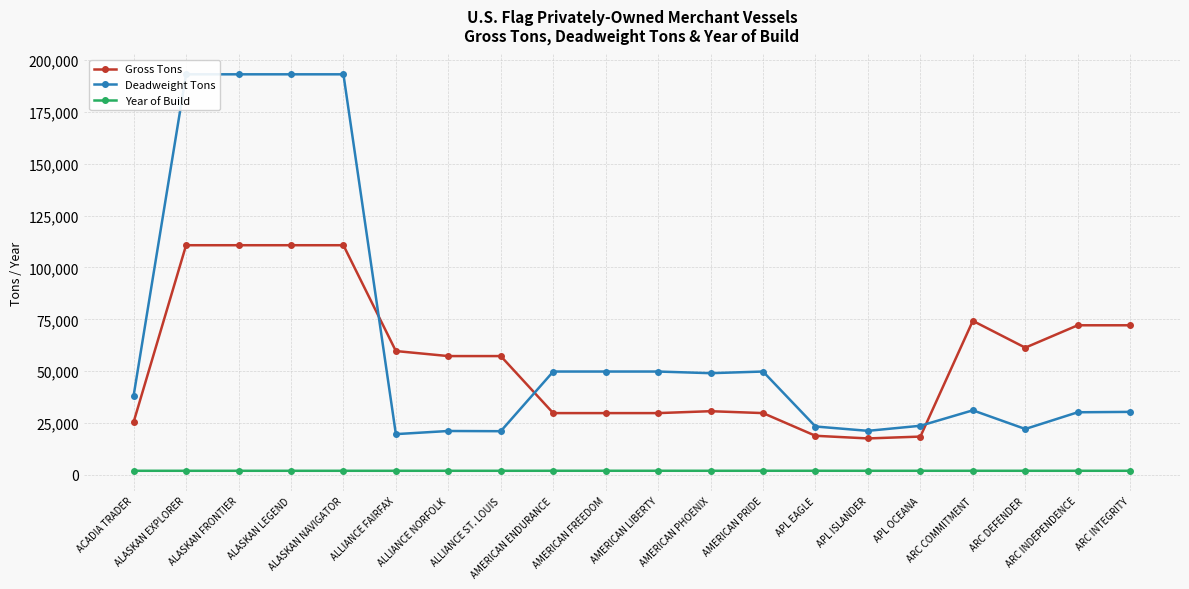

How many lines are shown in the chart?

3